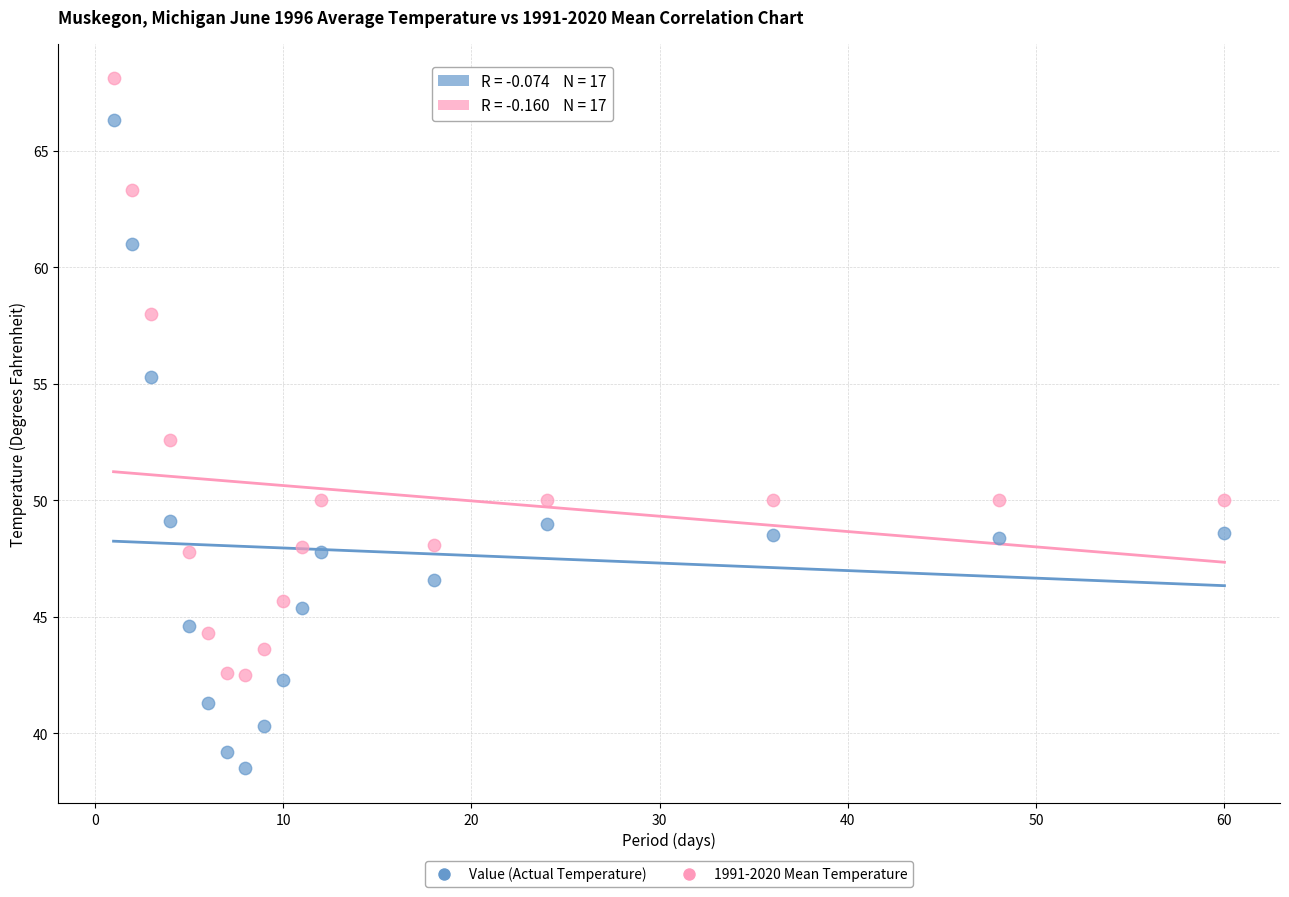

Which series contains the lowest Y value?

Value (Actual Temperature)